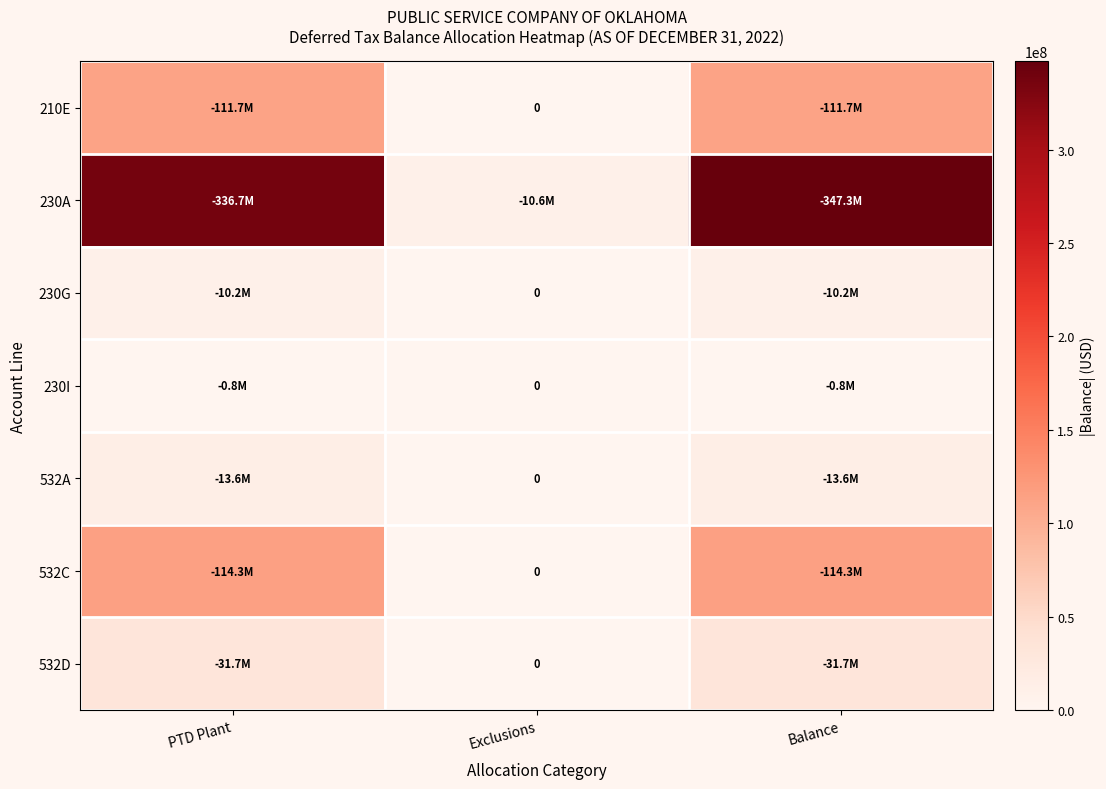

What is the average value of the 230G series?

6779068.4